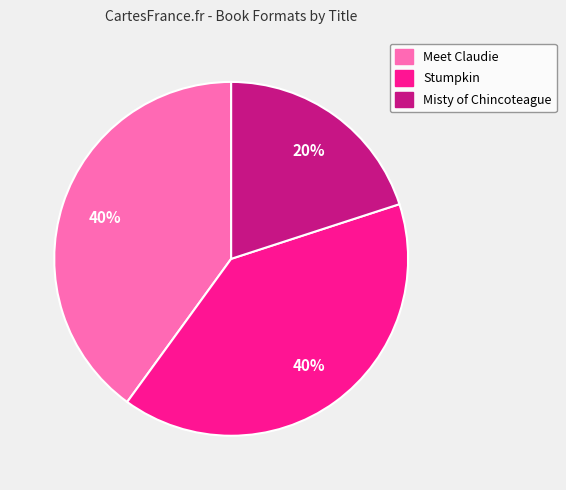

Is the sum of Stumpkin and Misty of Chincoteague greater than half?

Yes